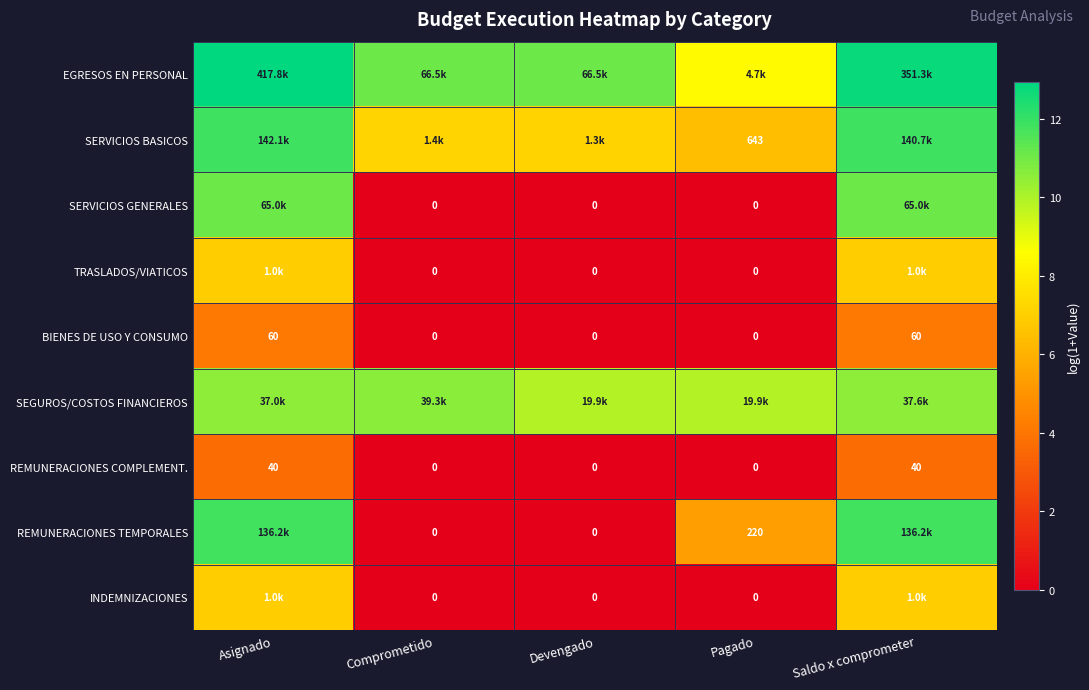

At Pagado, list the series in order from smallest to largest.

SERVICIOS GENERALES, TRASLADOS/VIATICOS, BIENES DE USO Y CONSUMO, REMUNERACIONES COMPLEMENT., INDEMNIZACIONES, REMUNERACIONES TEMPORALES, SERVICIOS BASICOS, EGRESOS EN PERSONAL, SEGUROS/COSTOS FINANCIEROS